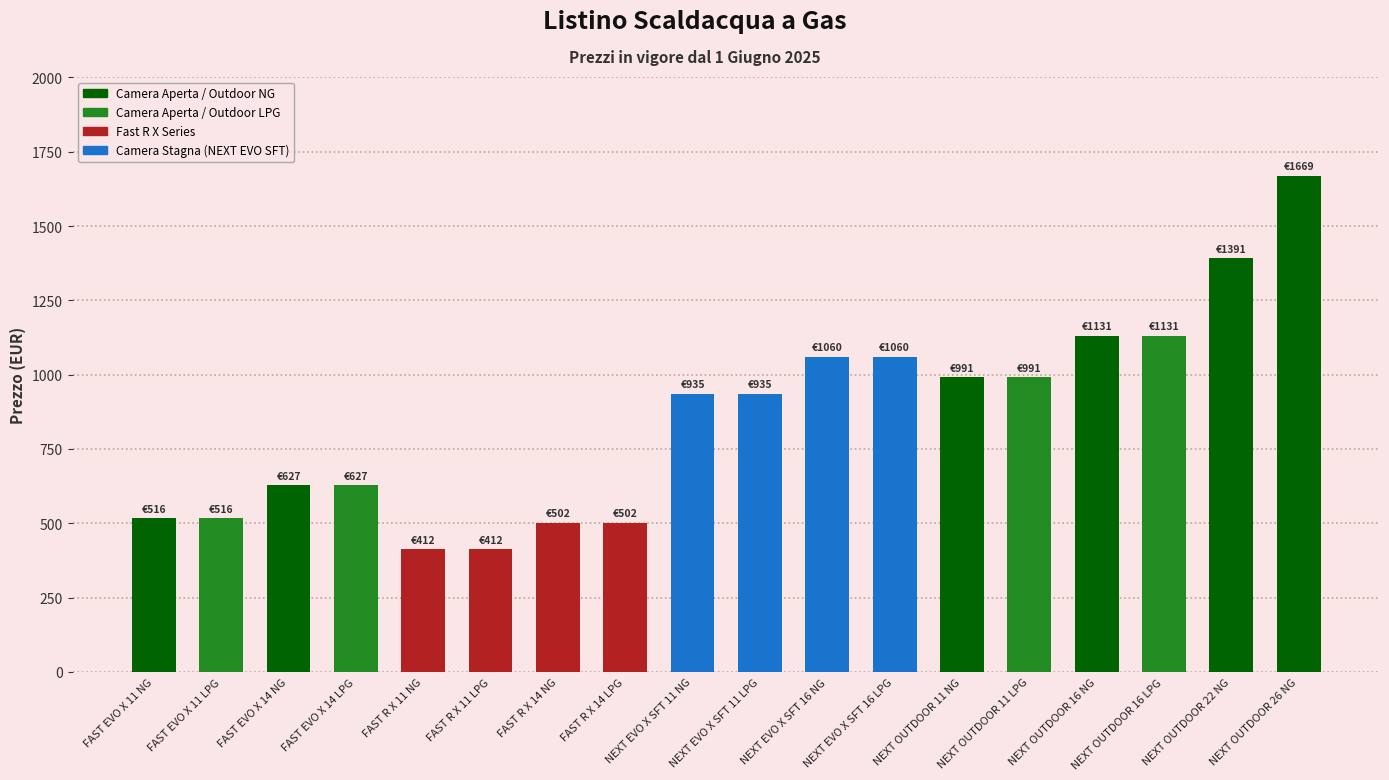

Is it true that the value at NEXT EVO X SFT 16 NG is 1060?

True